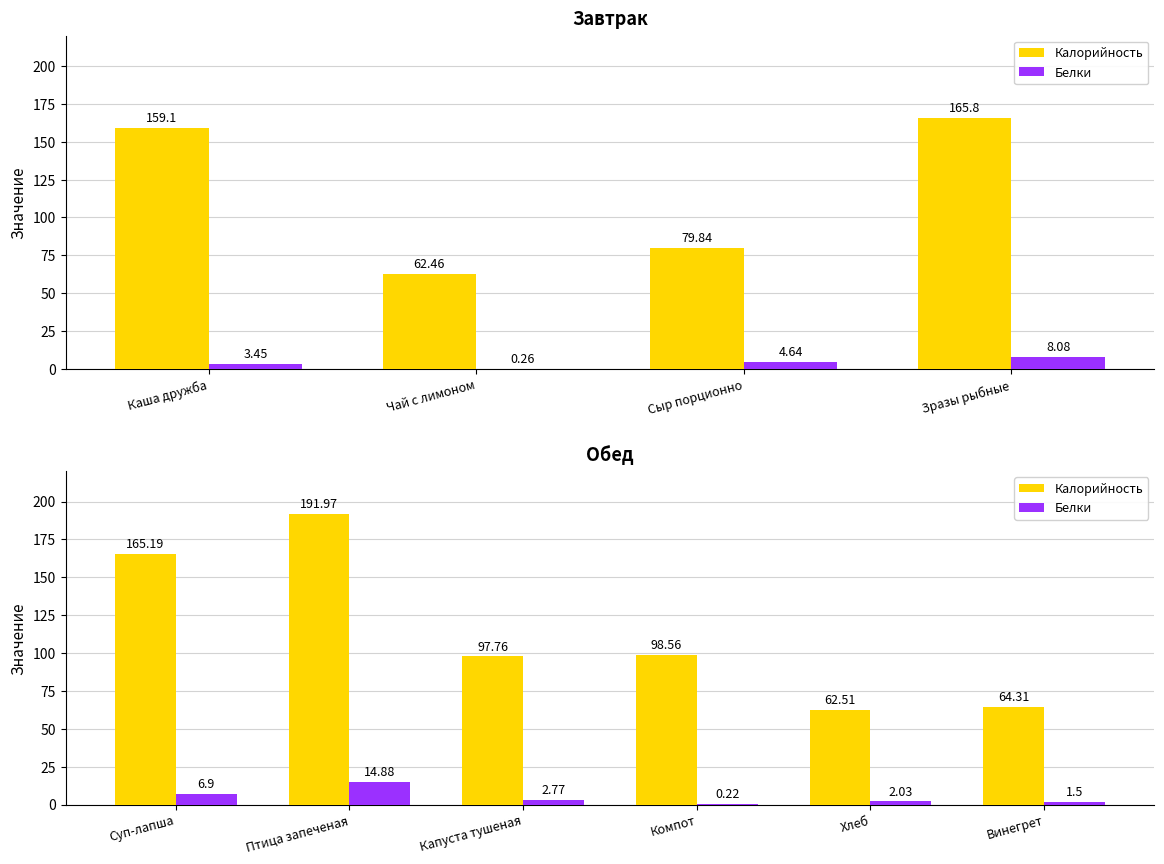

At which label does Калорийность first exceed 98?

Суп-лапша